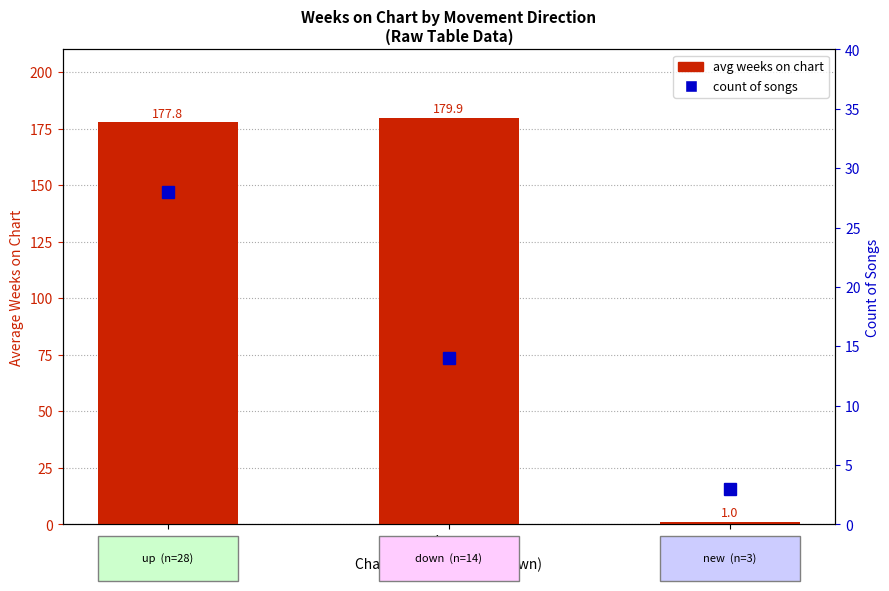

At which label is avg weeks on chart closest to 90?

up